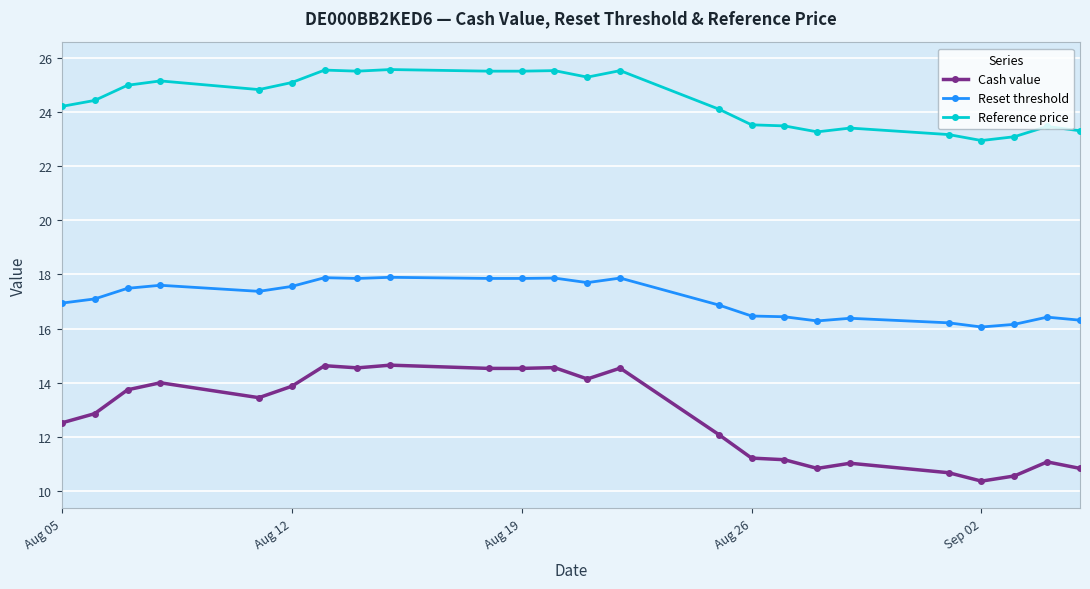

What is the sum of all Reference price values?

586.3